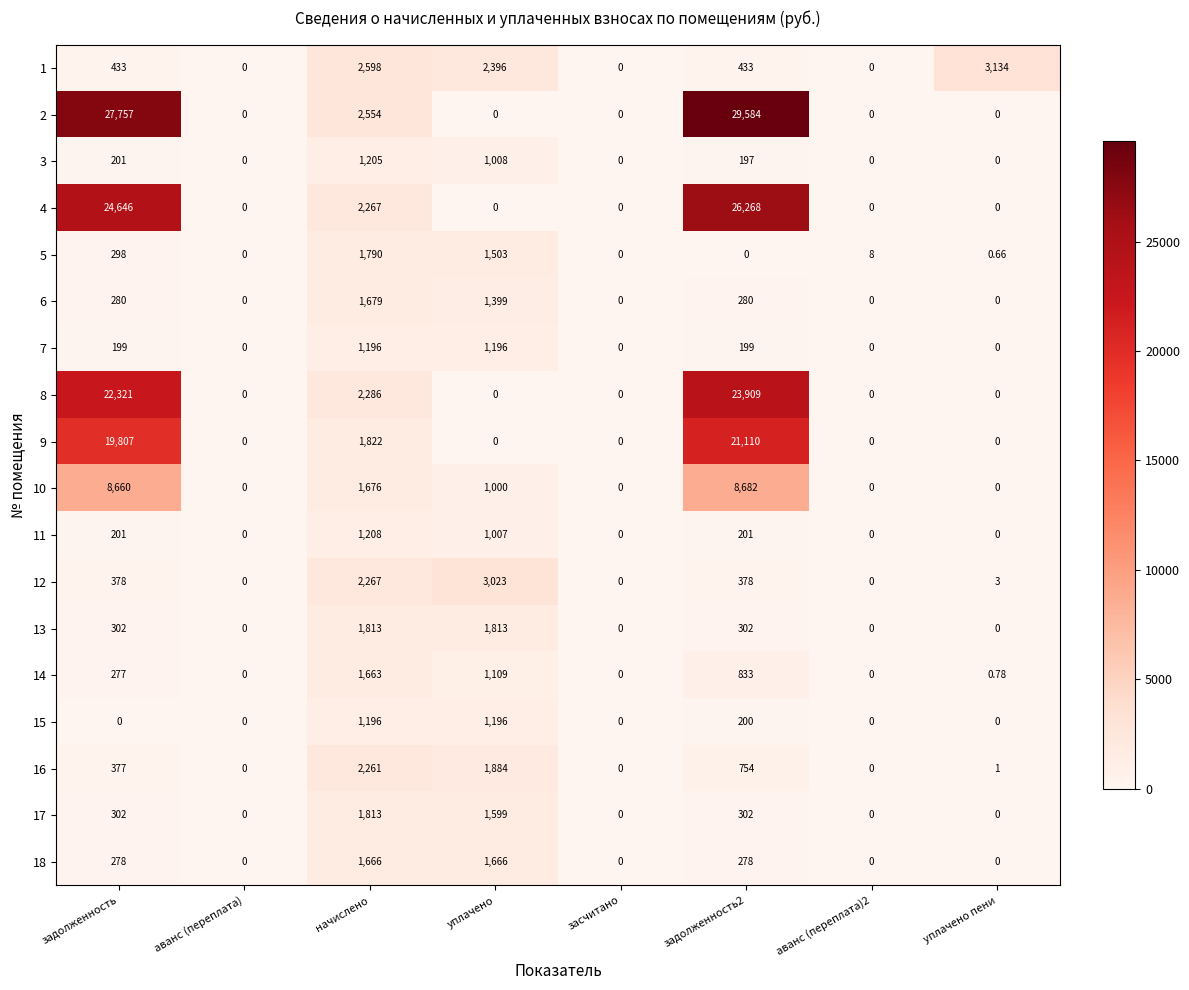

Where is 5 nearest to the value 895?

задолженность